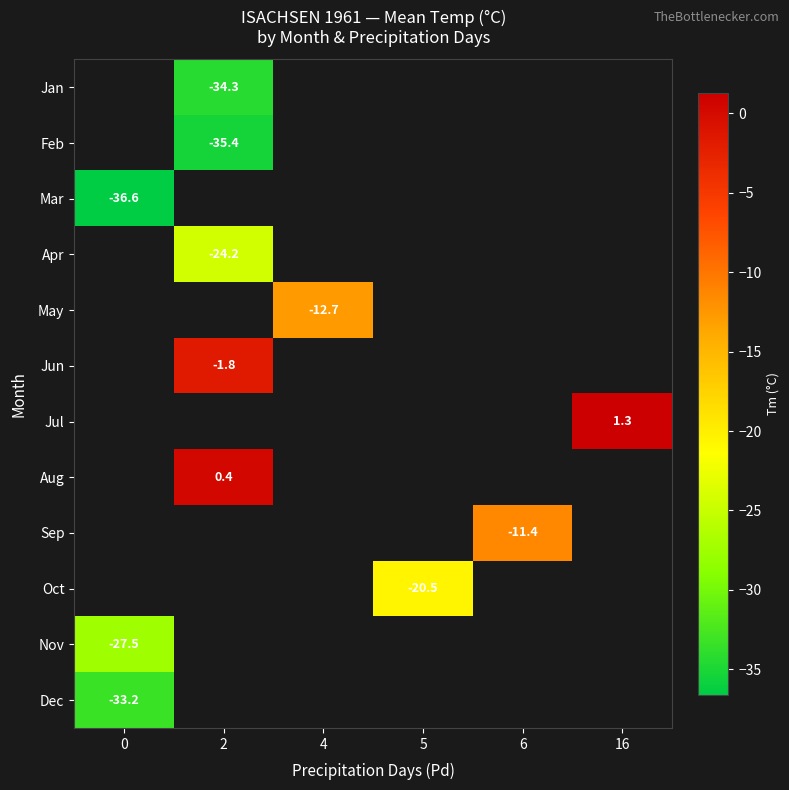

Is it true that Jul equals 0.3 at 16?

False